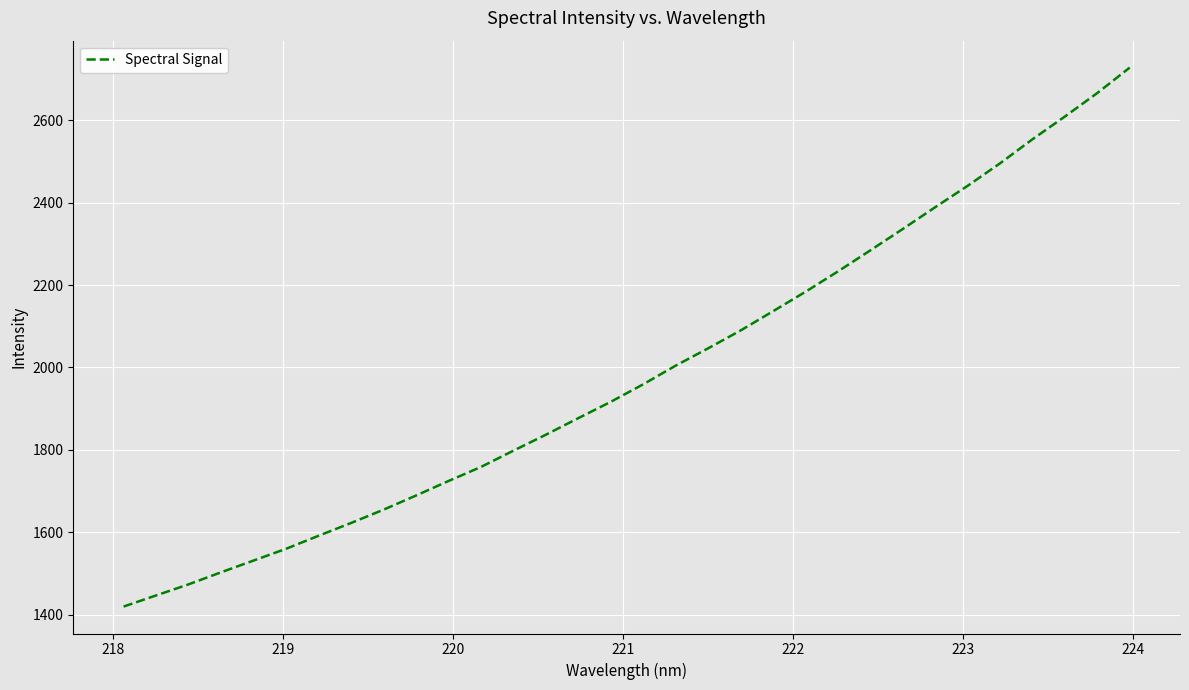

What is the maximum value shown in the chart?

2728.1